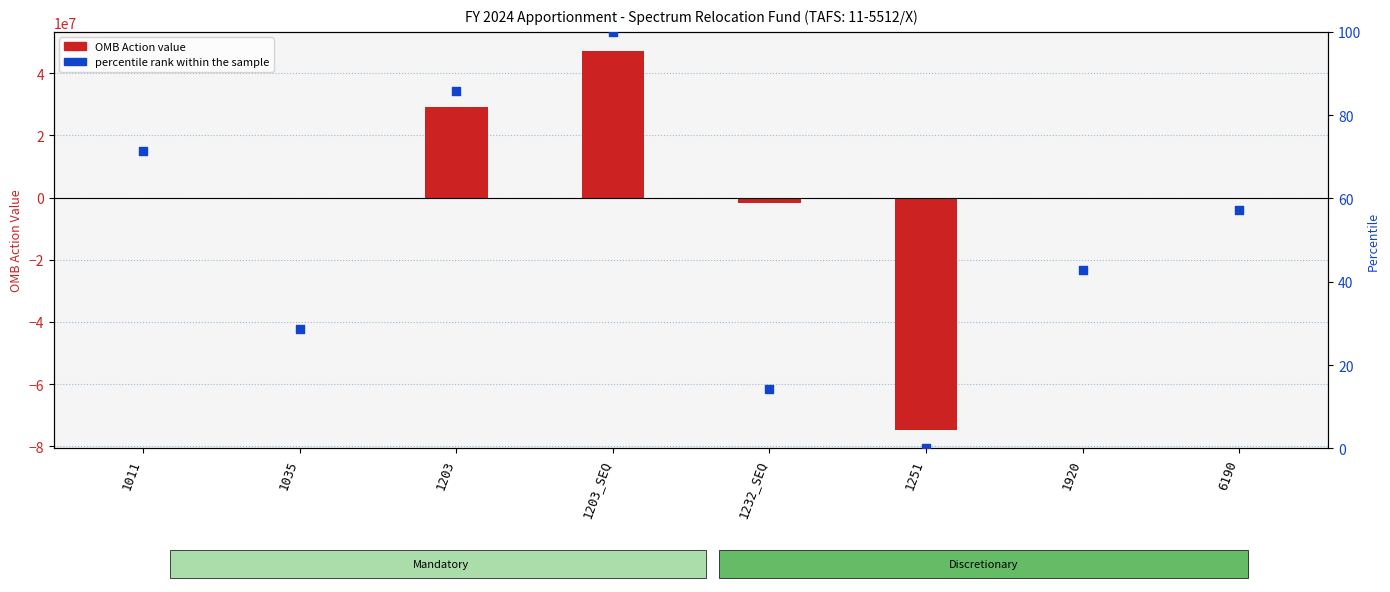

What is the total value across all series at 1203_SEQ?

47221613.0